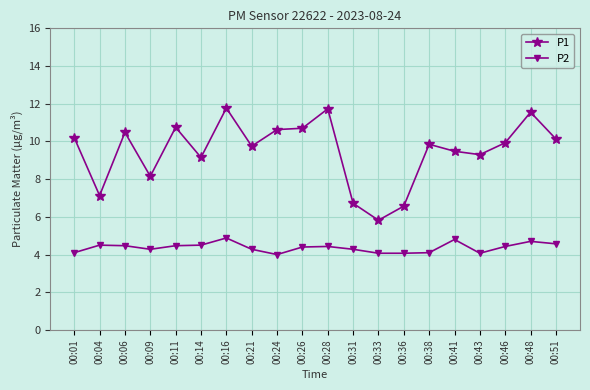

Where is the first local maximum for P1?

00:06